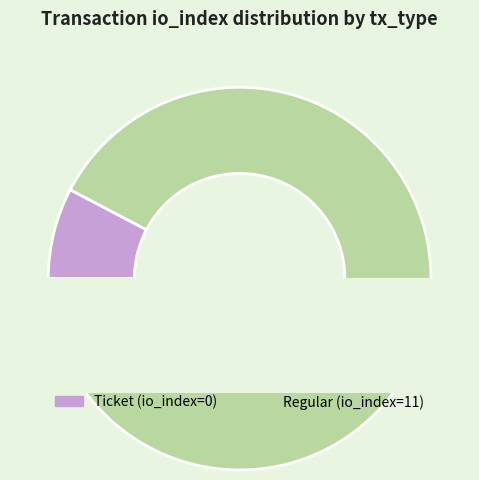

Rank the categories by value from highest to lowest.

Regular, Ticket